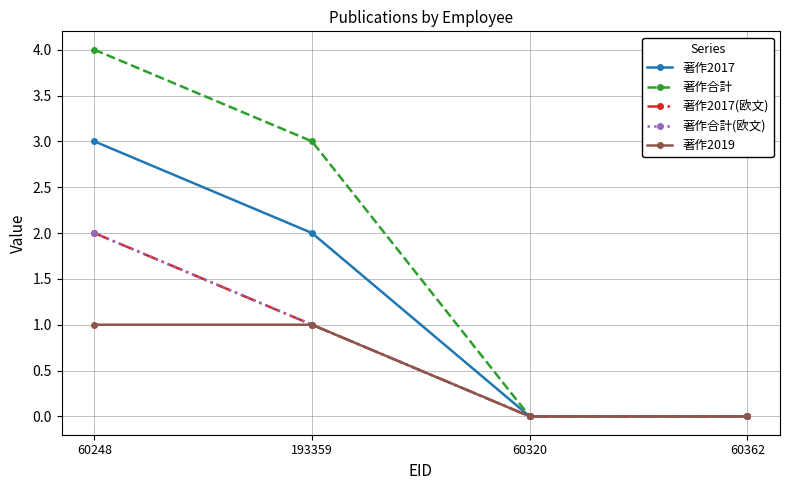

Does the chart have visible grid lines?

Yes